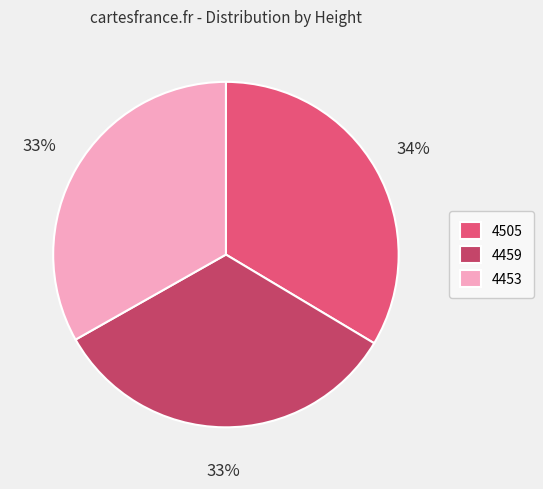

Combined, do 4459 and 4505 account for over 50%?

Yes